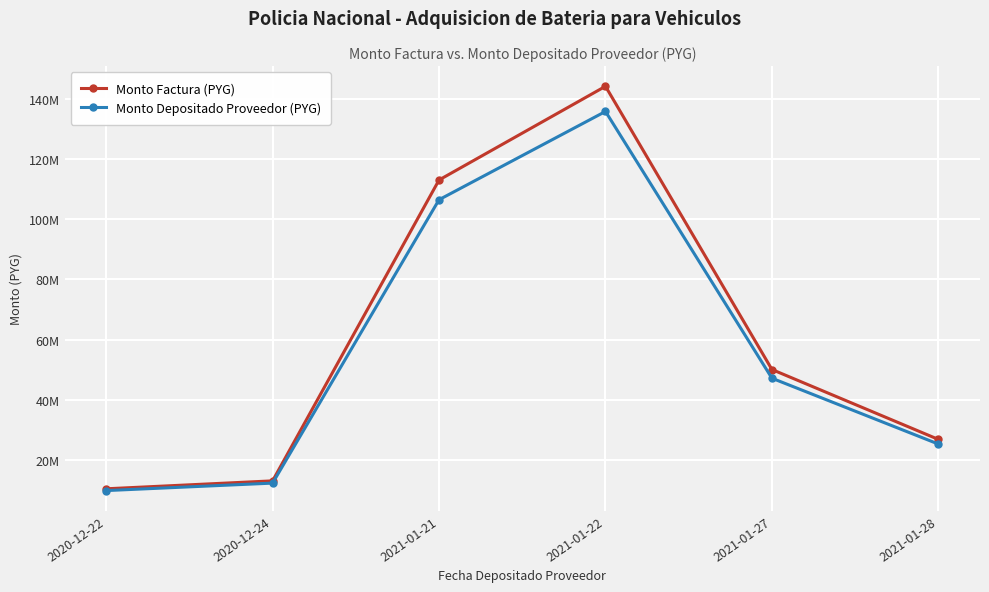

True or false: Monto Depositado Proveedor (PYG) has more than 0 interior local peaks.

True